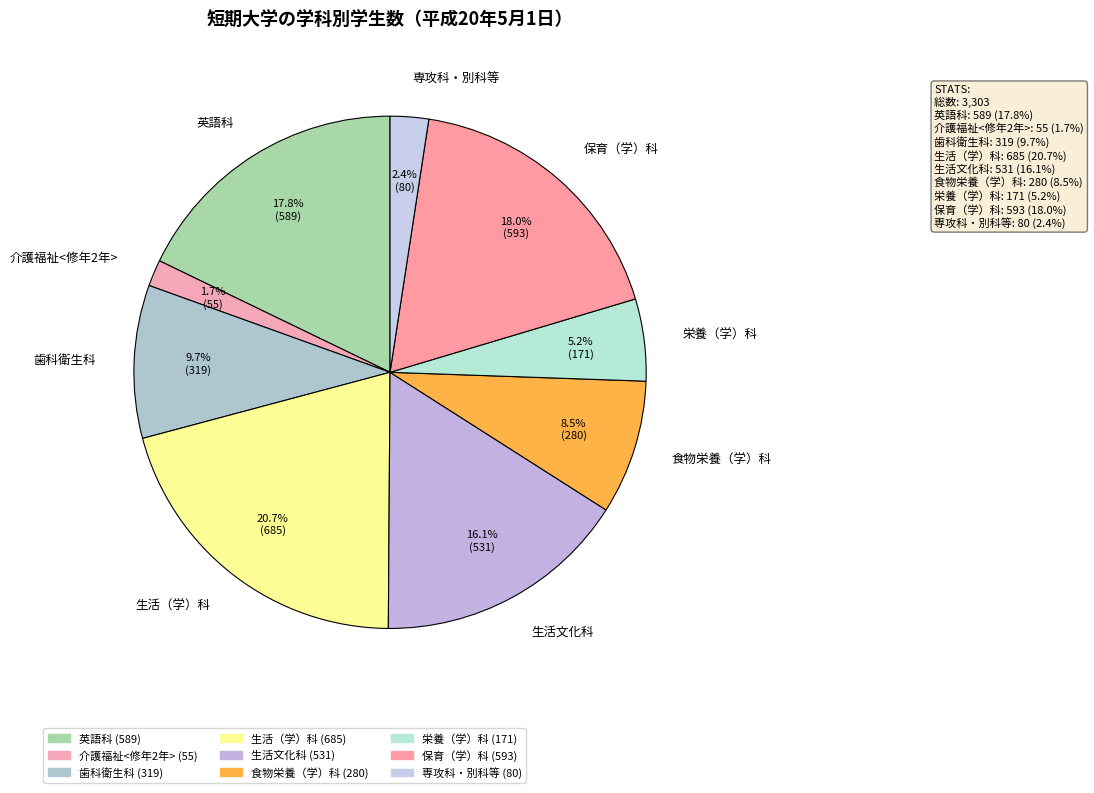

To the nearest percent, what portion does 歯科衛生科 represent?

10%